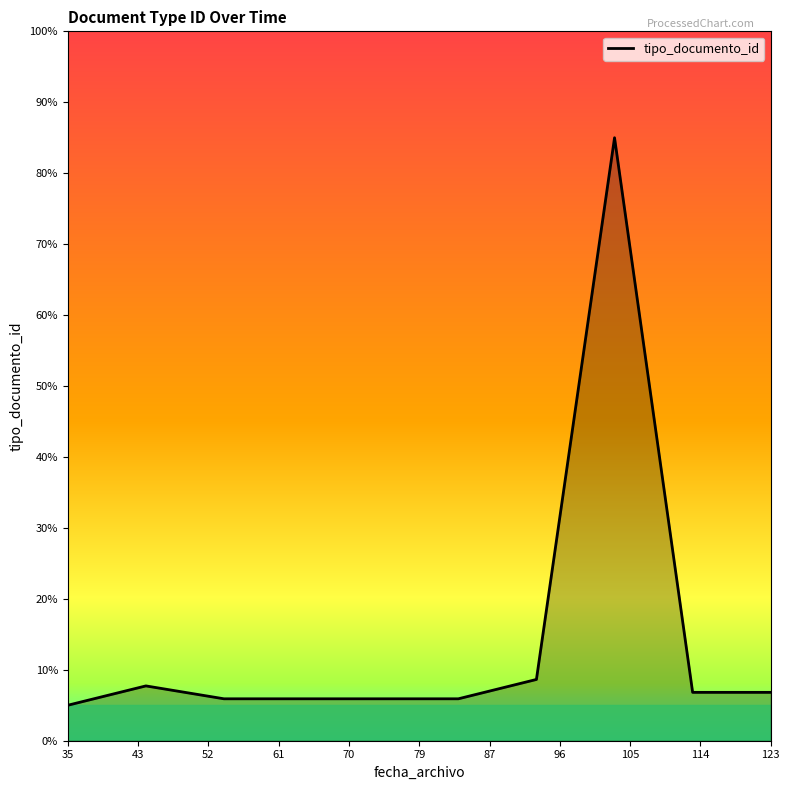

What is the smallest value displayed?

5.0